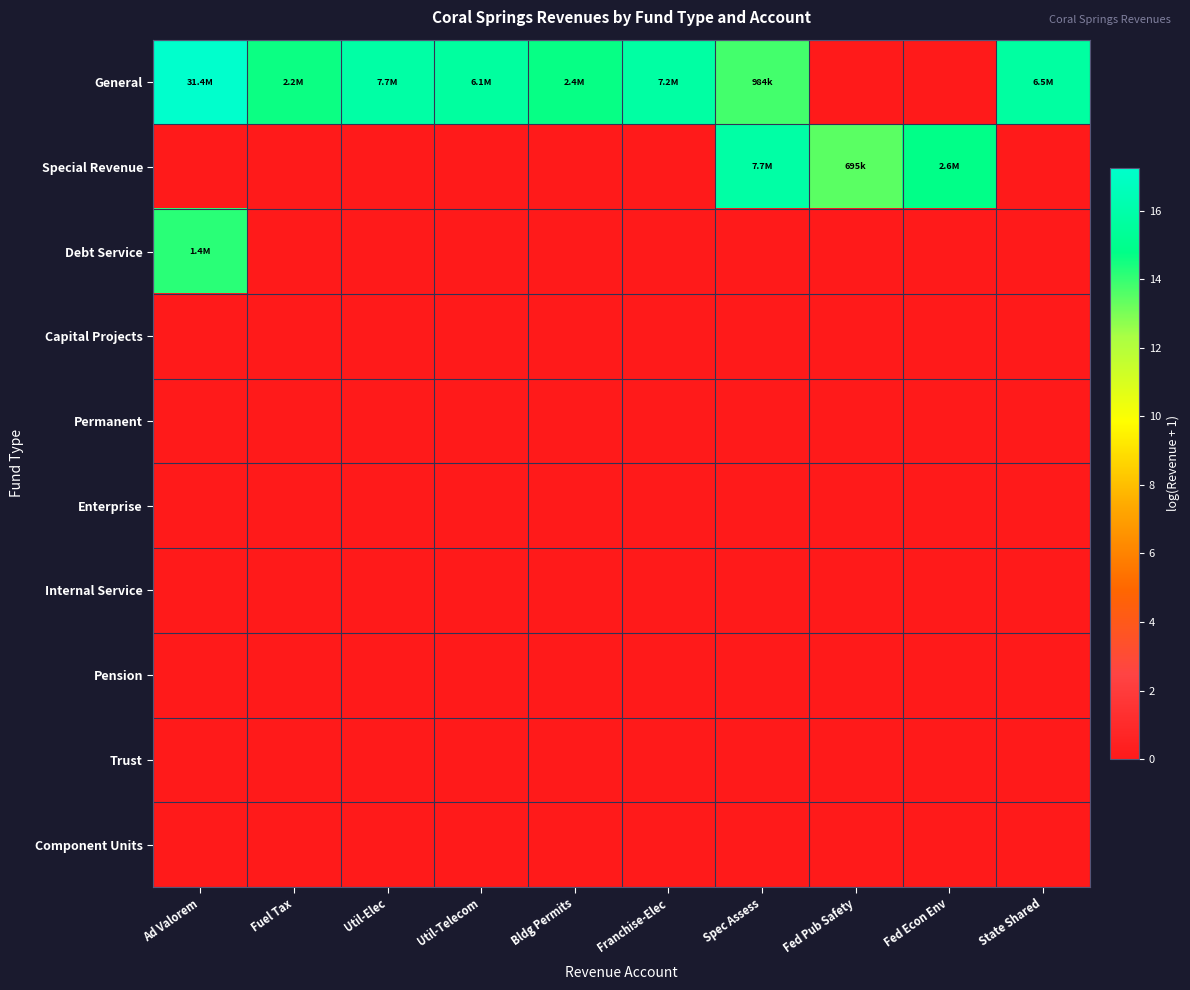

What is the total value across all series at Fed Pub Safety?

13.5